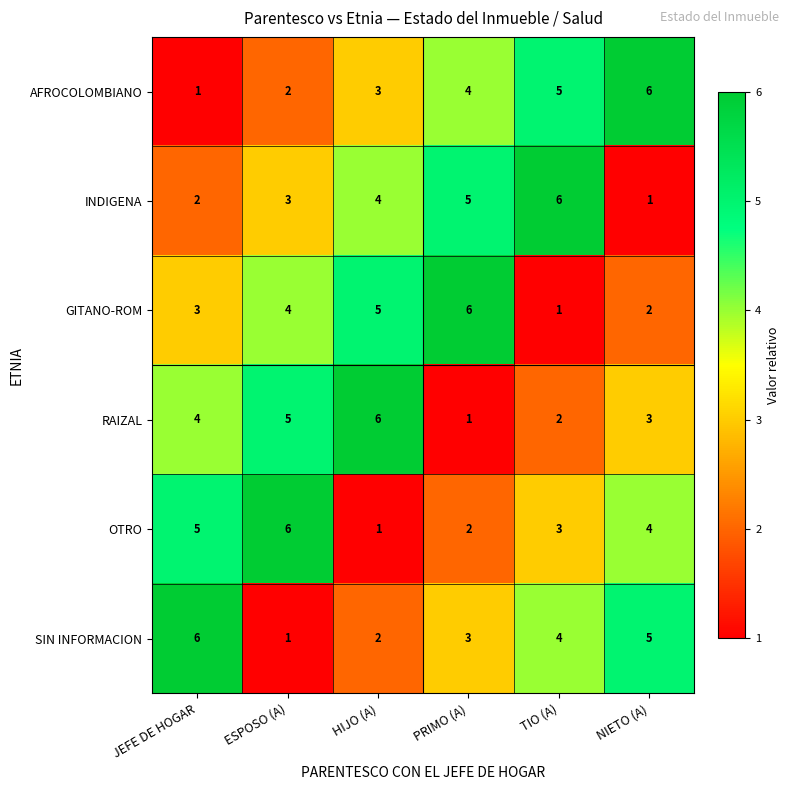

How many series are shown in this chart?

6